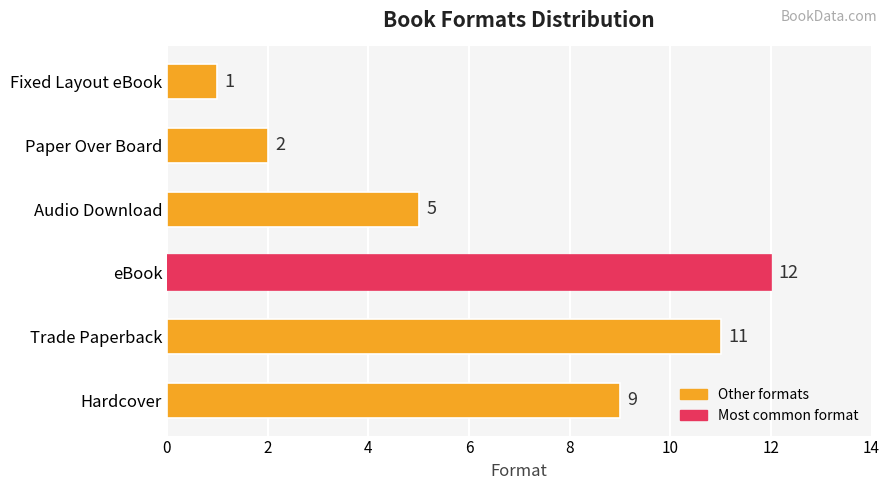

Which label corresponds to the smallest value in the chart?

Fixed Layout eBook